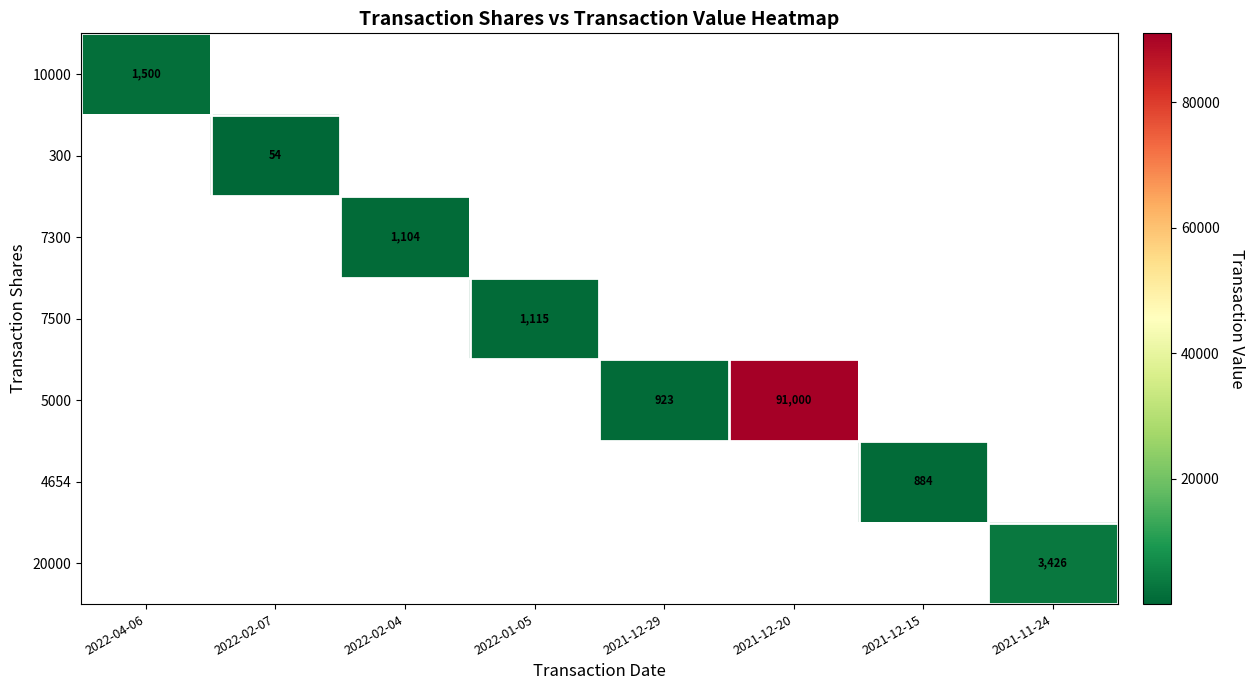

How many distinct data groups are displayed?

7